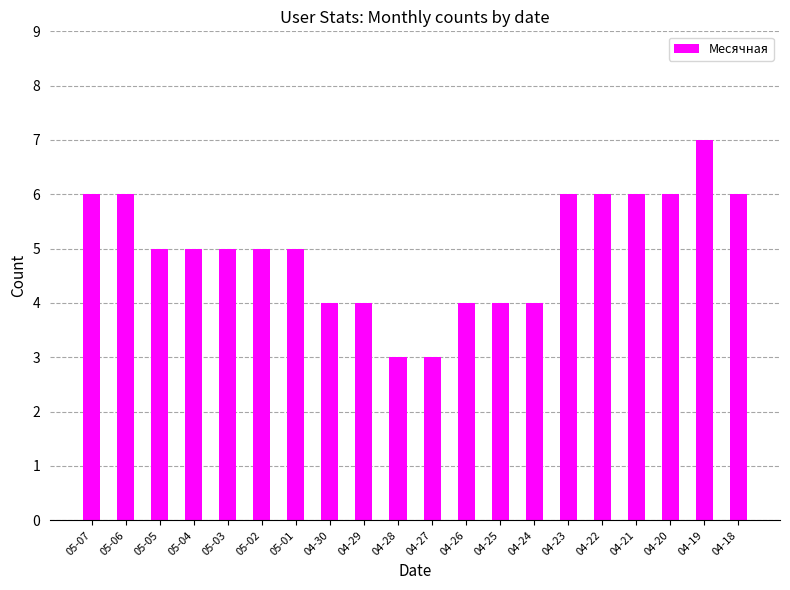

How many values are between 4 and 6?

17